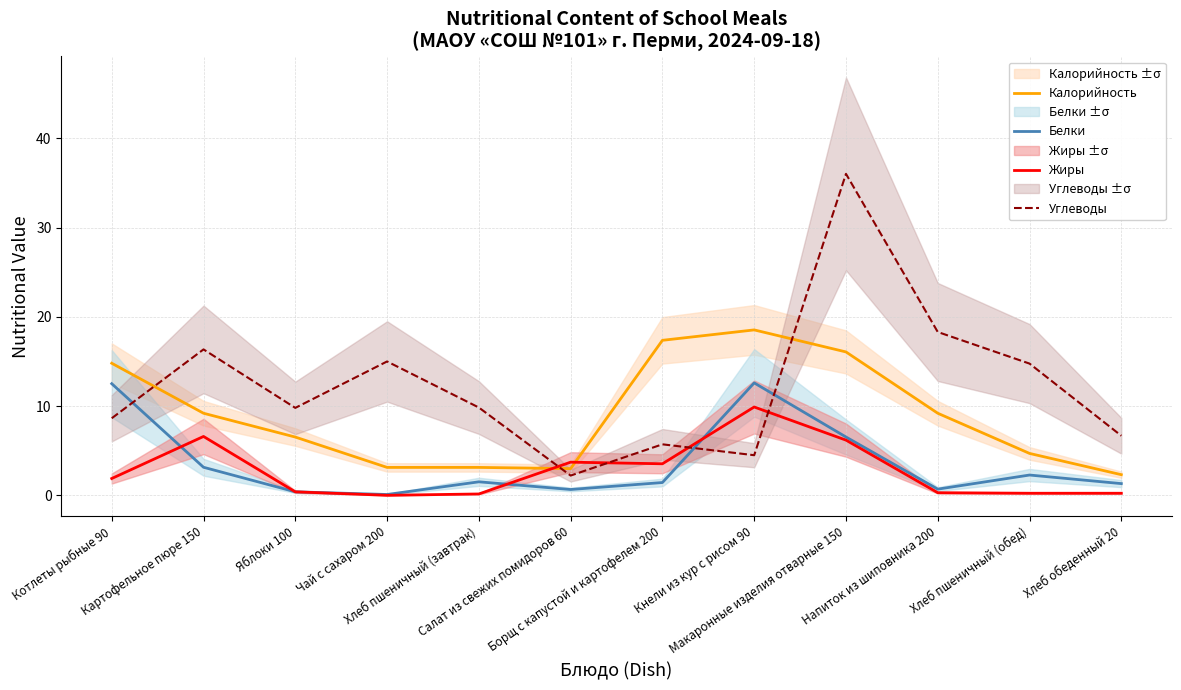

What is the value of the Калорийность point at the 4th from the left?

3.1